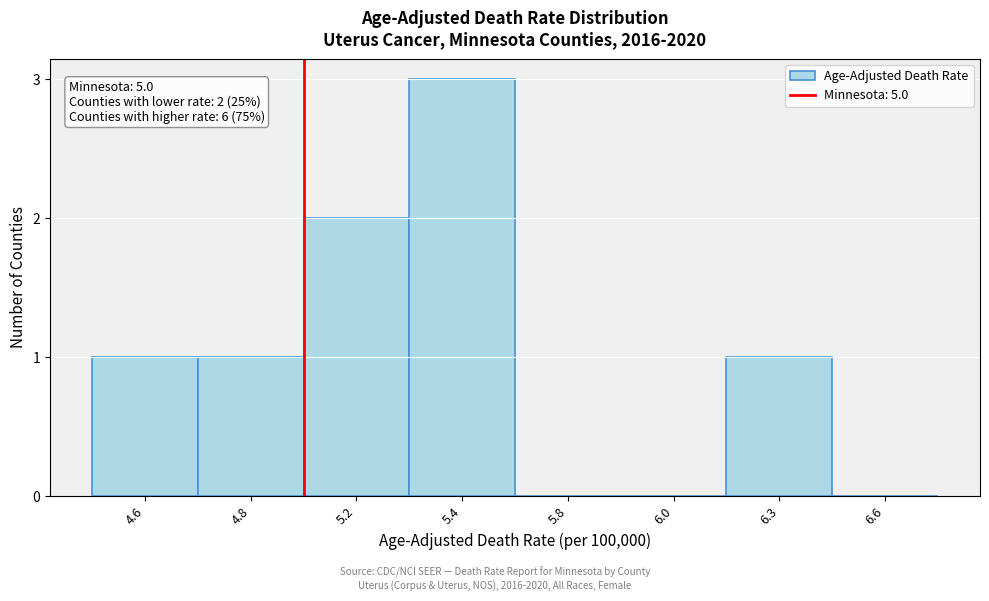

Reading left to right, extract all data points from this chart.

4.6=1	4.8=1	5.2=2	5.4=3	5.8=0	6.0=0	6.3=1	6.6=0